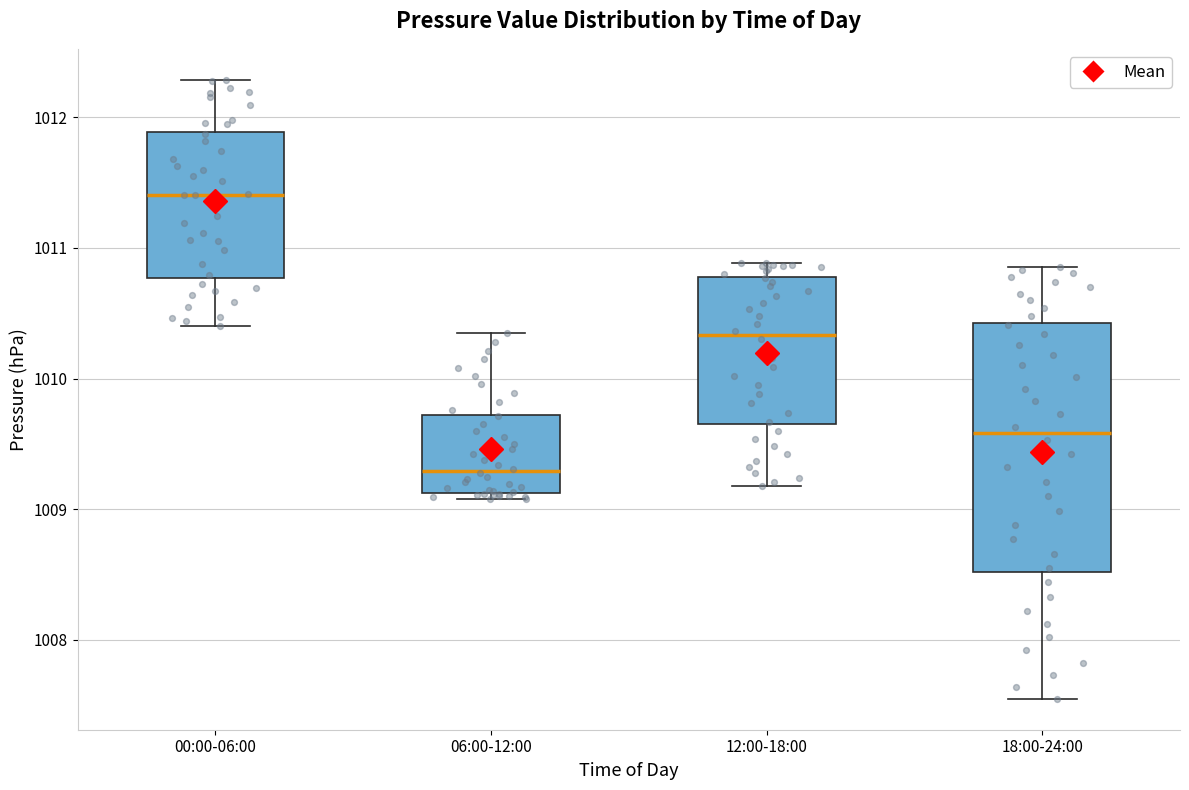

Reading left to right, read every box against the y-axis: the position of its median line, the range the box covers, and the ends of its whiskers. The values are not printed on the chart, so give them approximately, as read against the axis.

00:00-06:00: median 1011.4, box 1010.8 to 1011.9, whiskers 1010.4 to 1012.3
06:00-12:00: median 1009.3, box 1009.1 to 1009.7, whiskers 1009.1 (just below the box's lower edge) to 1010.4
12:00-18:00: median 1010.3, box 1009.7 to 1010.8, whiskers 1009.2 to 1010.9
18:00-24:00: median 1009.6, box 1008.5 to 1010.4, whiskers 1007.6 to 1010.9